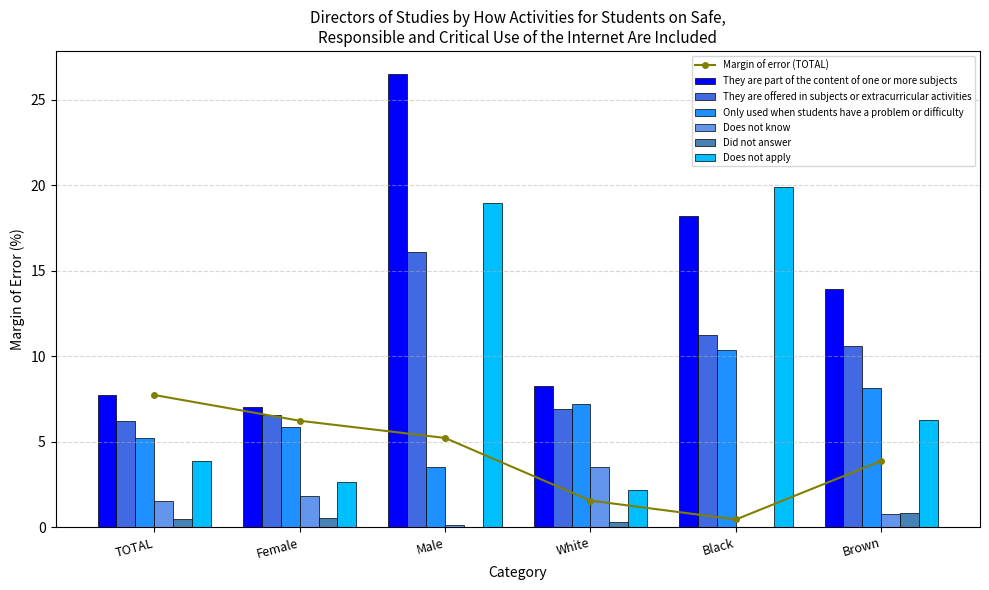

Which category has the lowest value across all series?

Black